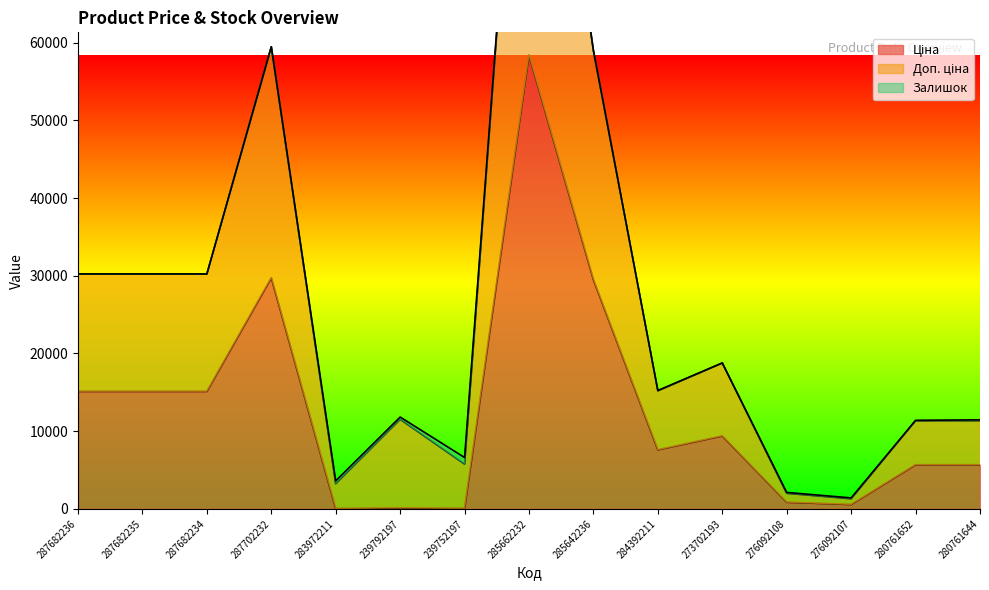

What is the label of the 3rd point from the left?

287682234